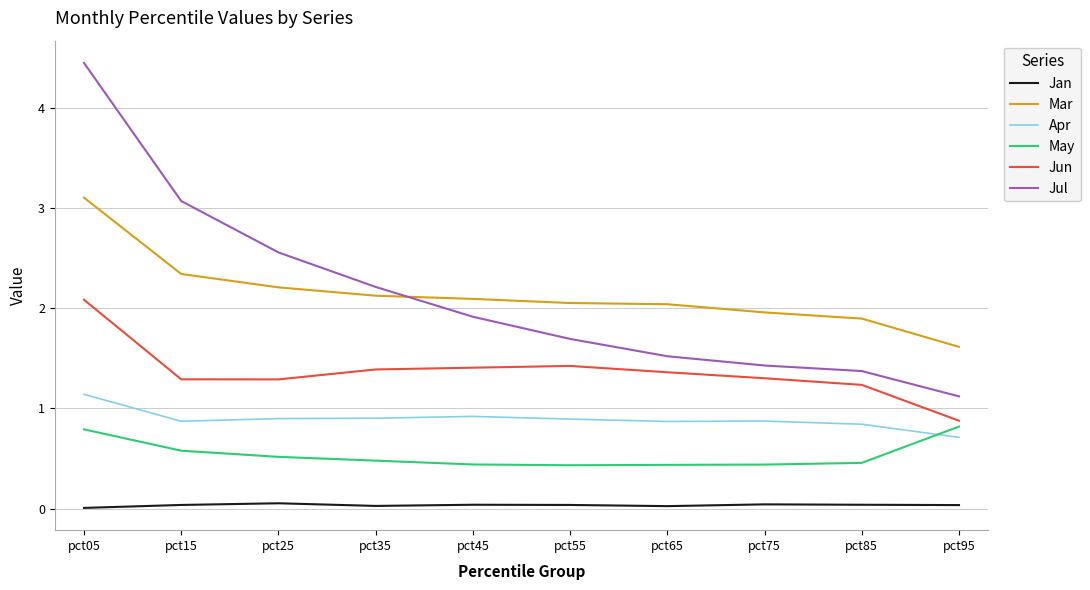

At how many categories does at least one series exceed 0?

10